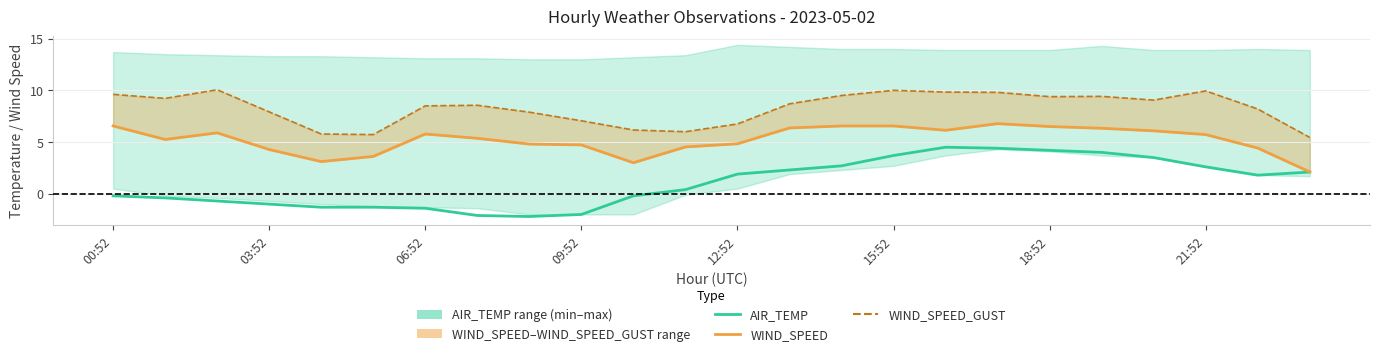

True or false: AIR_TEMP and WIND_SPEED_GUST cross at least once.

False